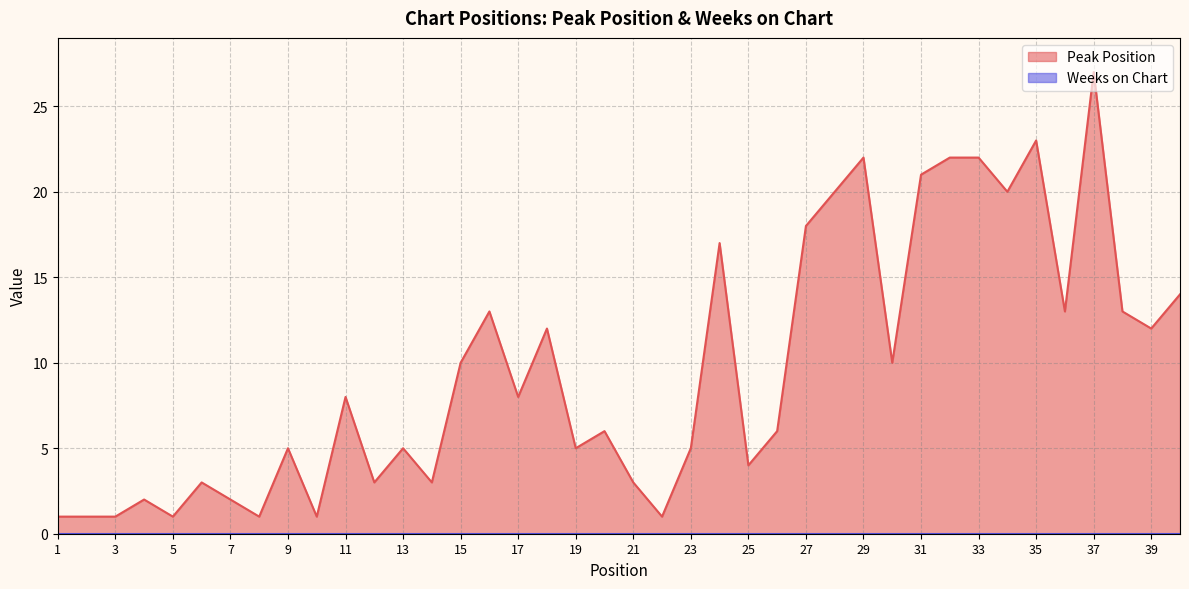

At which label does the data first exceed 8?

15